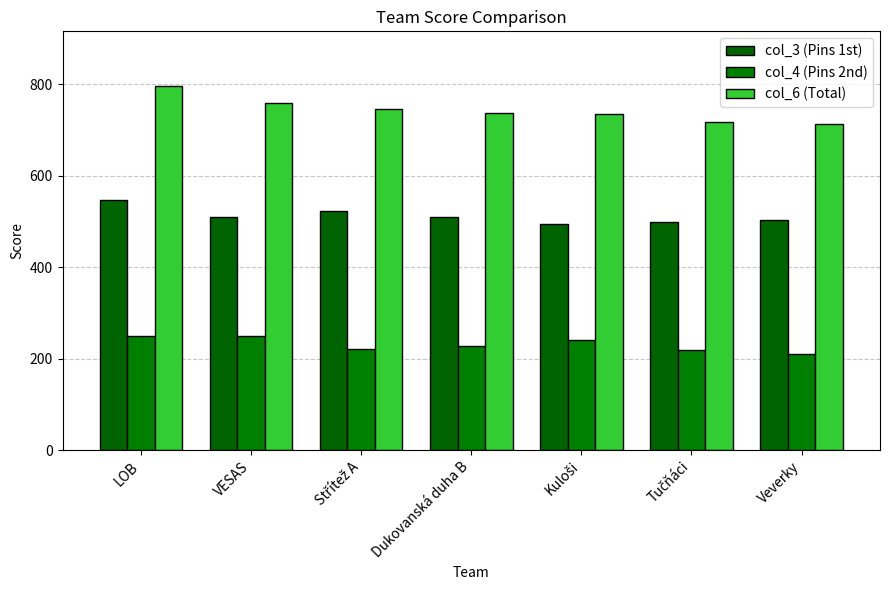

What is the label of the 6th bar from the left?

Tučňáci